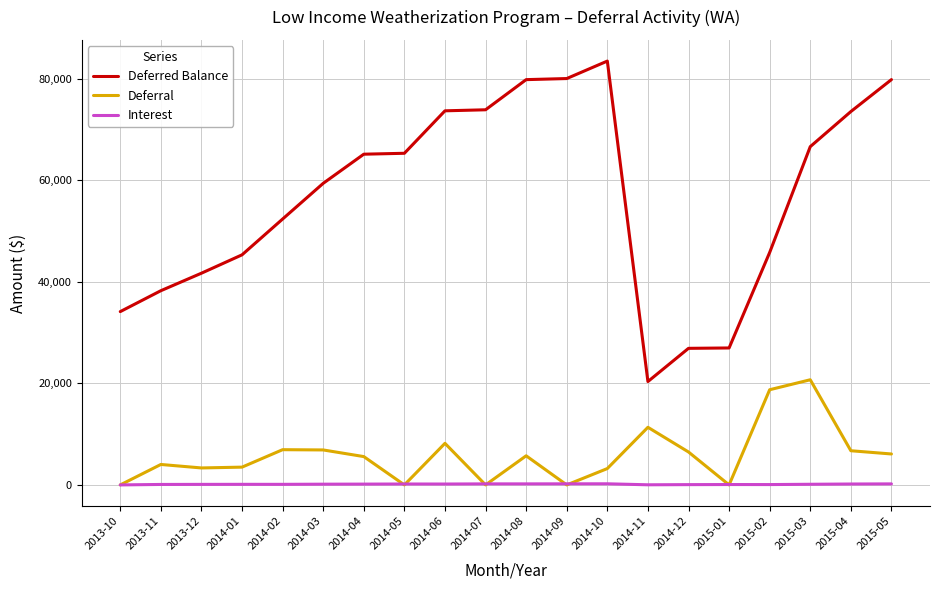

Where is Deferred Balance nearest to the value 51908?

2014-02